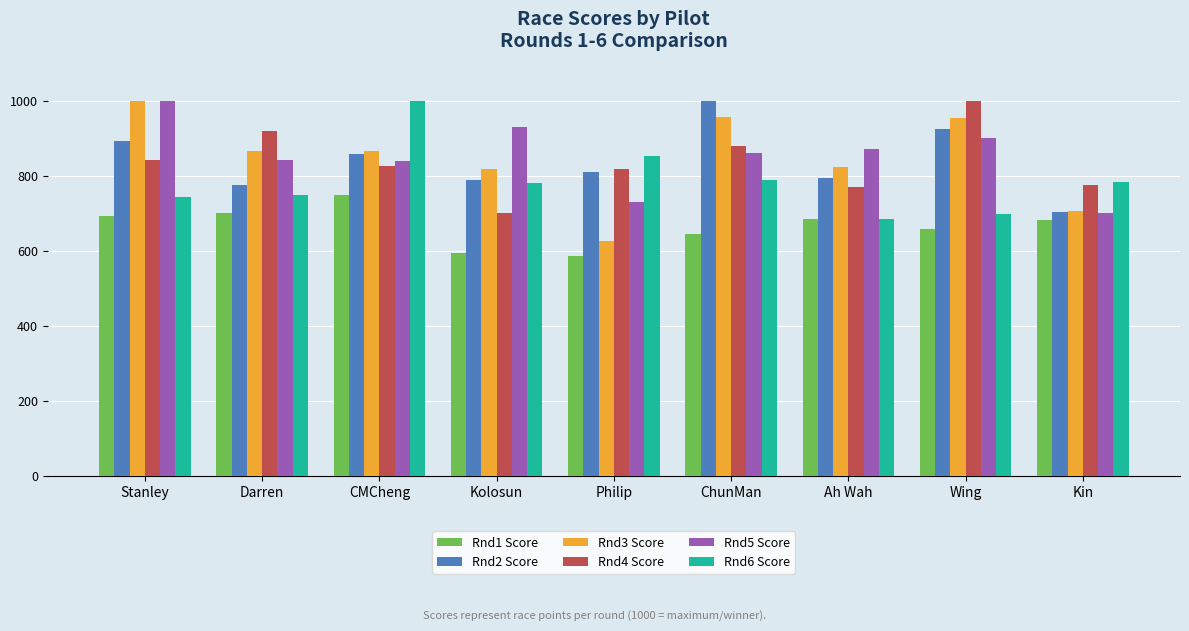

Are the bars grouped side by side (vs. stacked)?

Yes